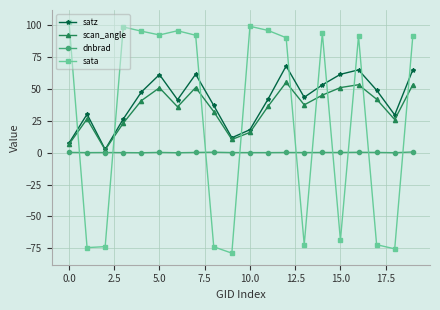

What is the value of the satz point at the 12th from the left?

42.1